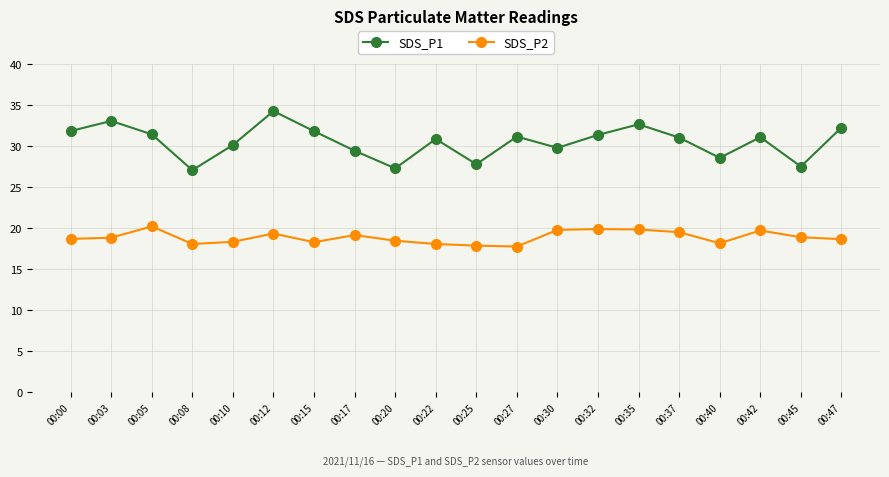

What is the value of the SDS_P1 point at the 2nd from the left?

33.1